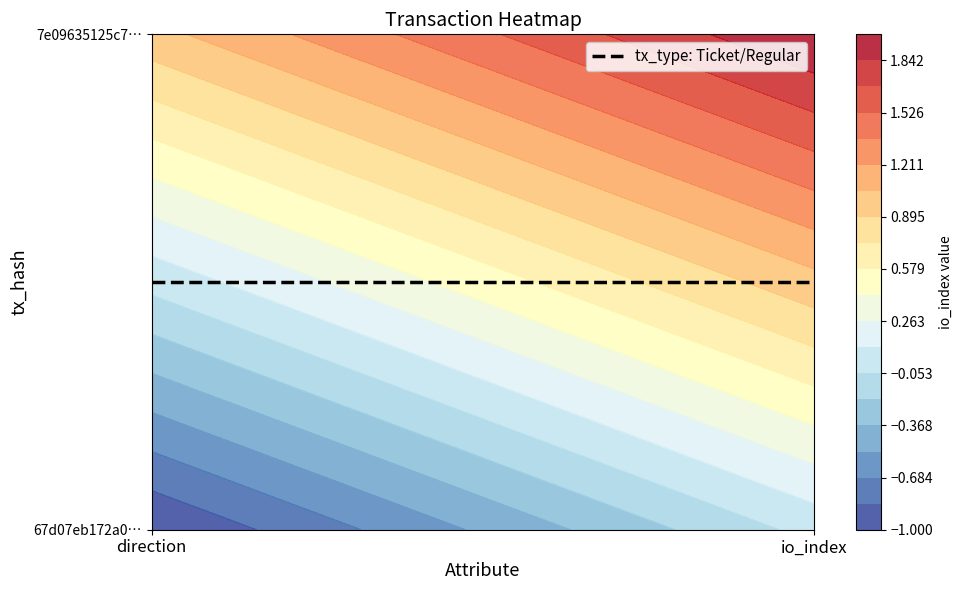

Reading left to right, extract all data points from this chart.

67d07eb172a0a9aa4eddf283f63809651f1441c: -1=-1	1=0
7e09635125c7fa37f81ce4e2f096c995d250d70: -1=1	1=2